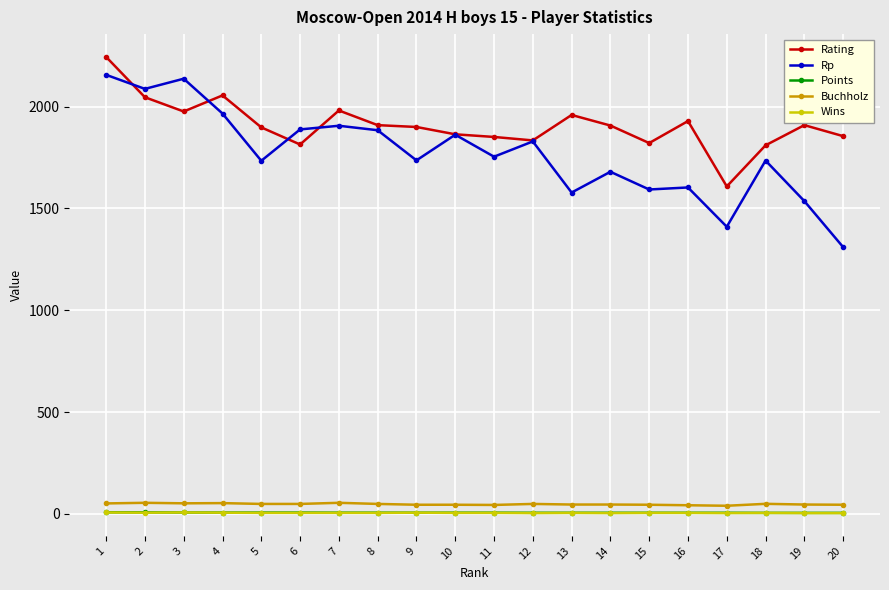

What is the value of the Rp point at the 4th from the left?

1966.0